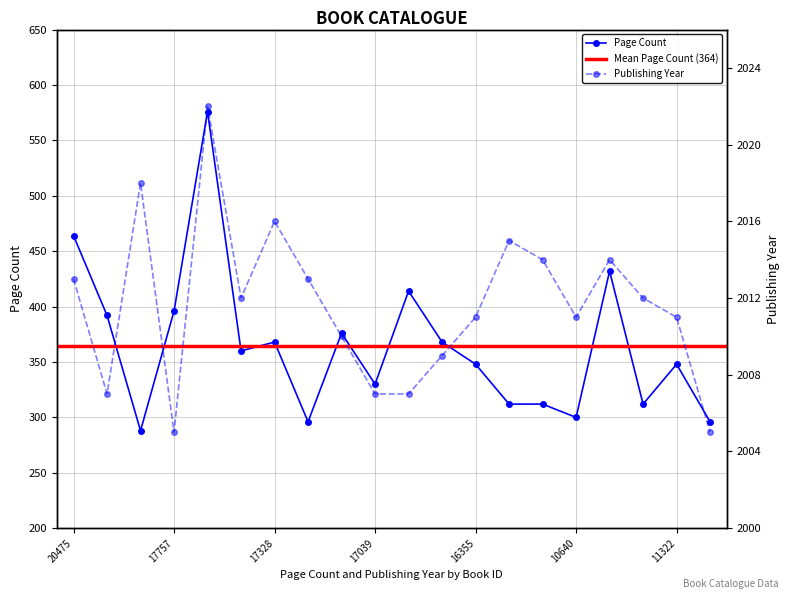

At which category does publishingYear reach its first local valley?

20299